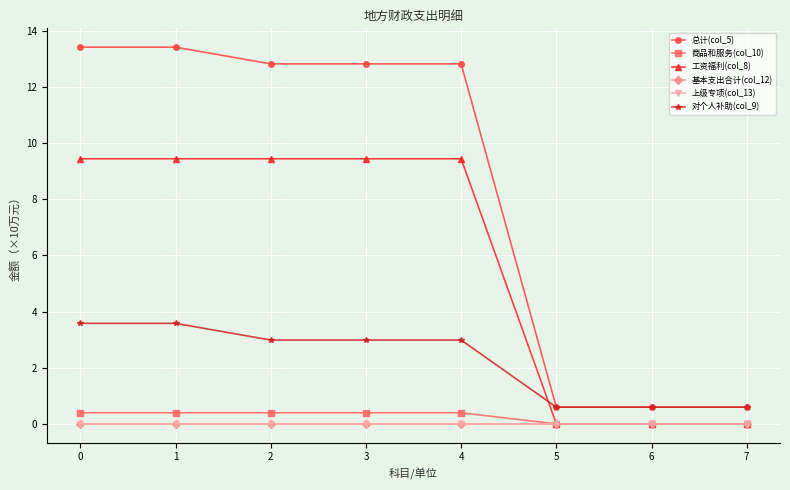

Which series has the largest total across all categories?

总计(col_5)